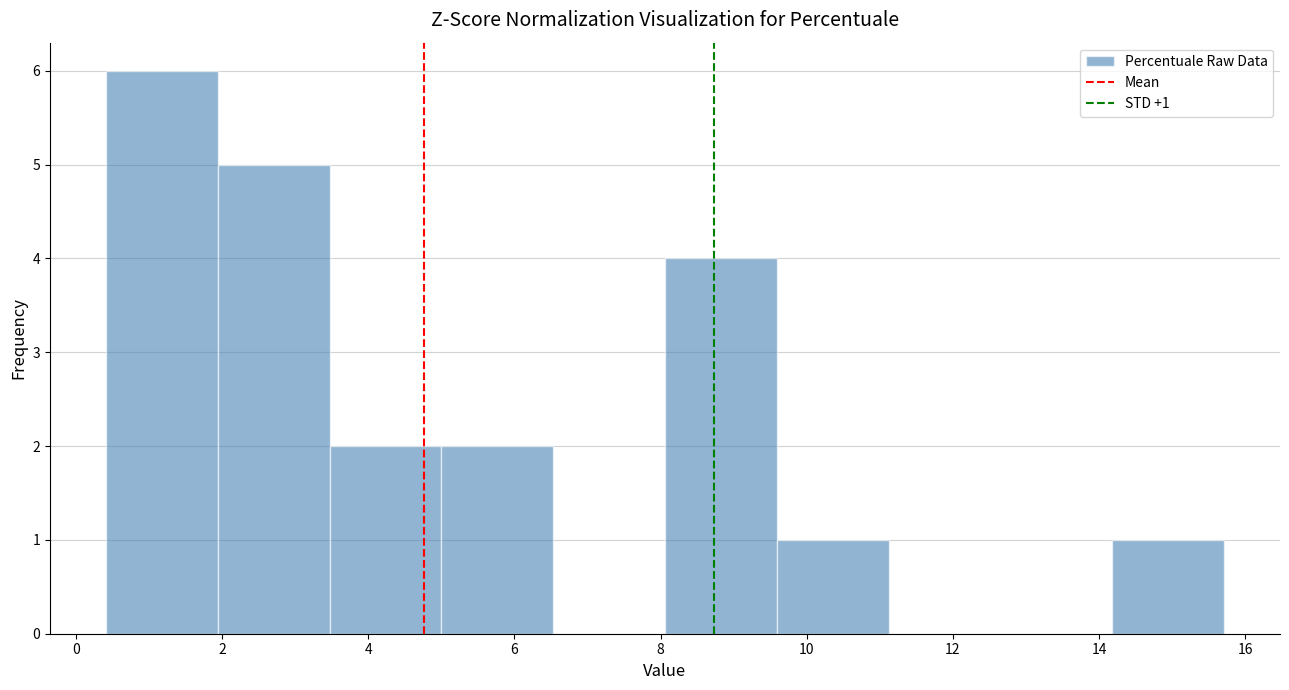

Which range on the x-axis has the tallest bar?

0.4 to 2.0